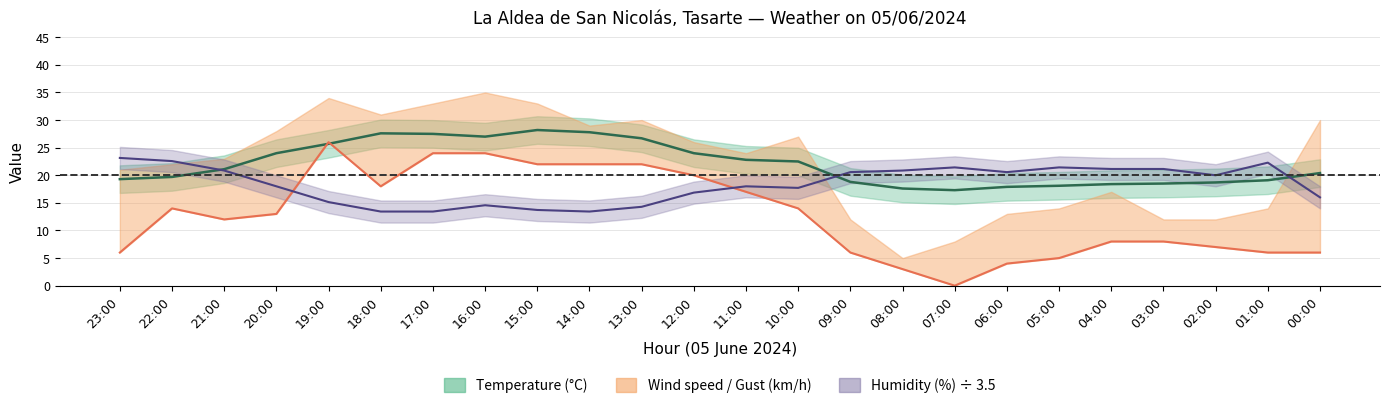

What is the difference between the Wind speed (km/h) values at 04:00 and 13:00?

14.0